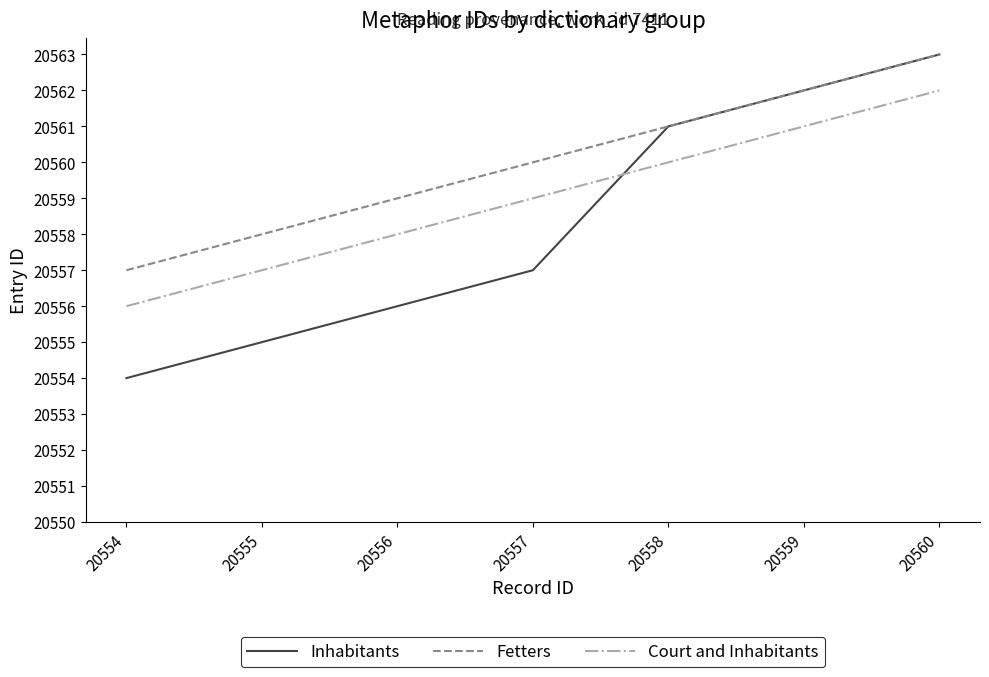

Between 20557 and 20560, which series saw the biggest shift?

Inhabitants